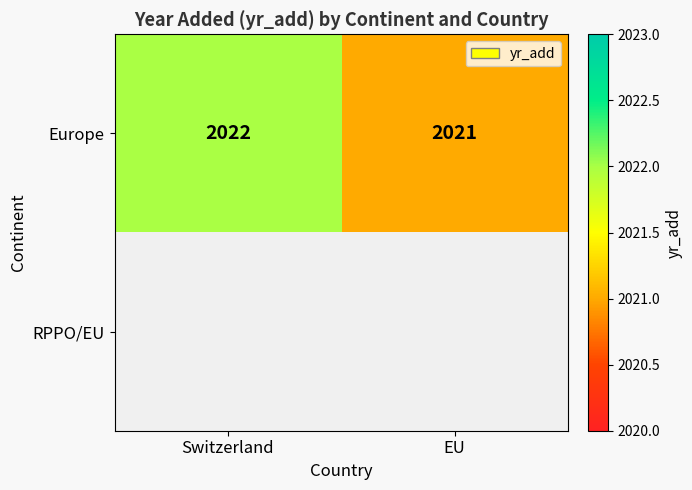

What is the greatest value displayed?

2022.0